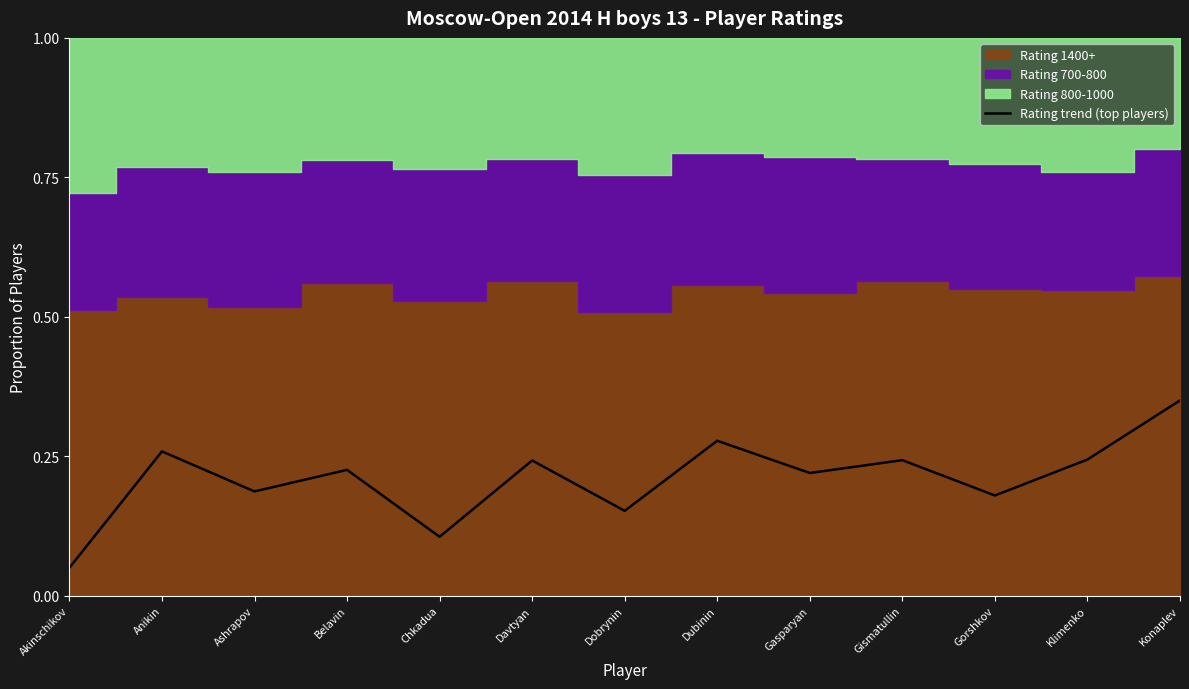

Reading right to left, list all the values displayed in this chart.

0.3	0.2	0.2	0.2	0.2	0.3	0.2	0.2	0.1	0.2	0.2	0.3	0.1